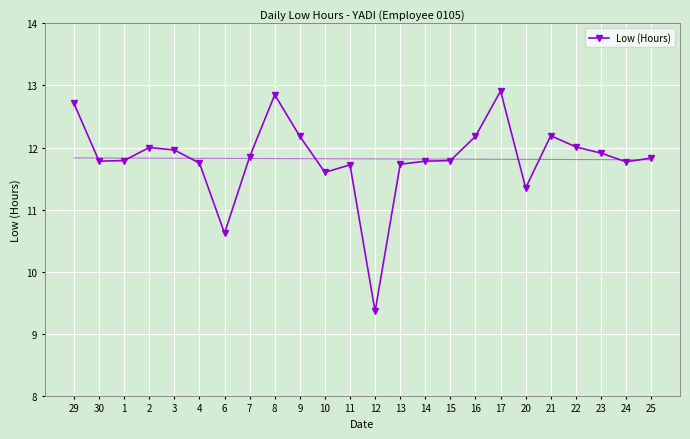

What is the greatest value displayed?

12.9